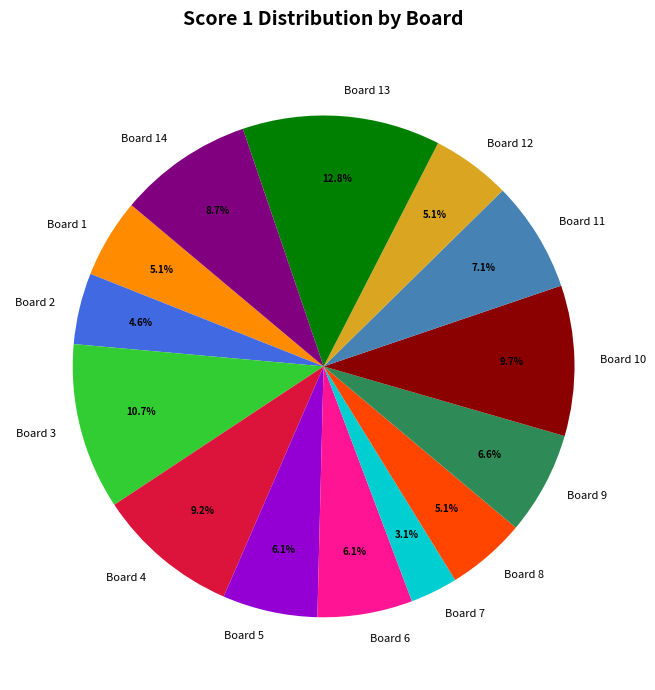

Approximately how many times larger is the value at Board 1 compared to Board 12?

1.0